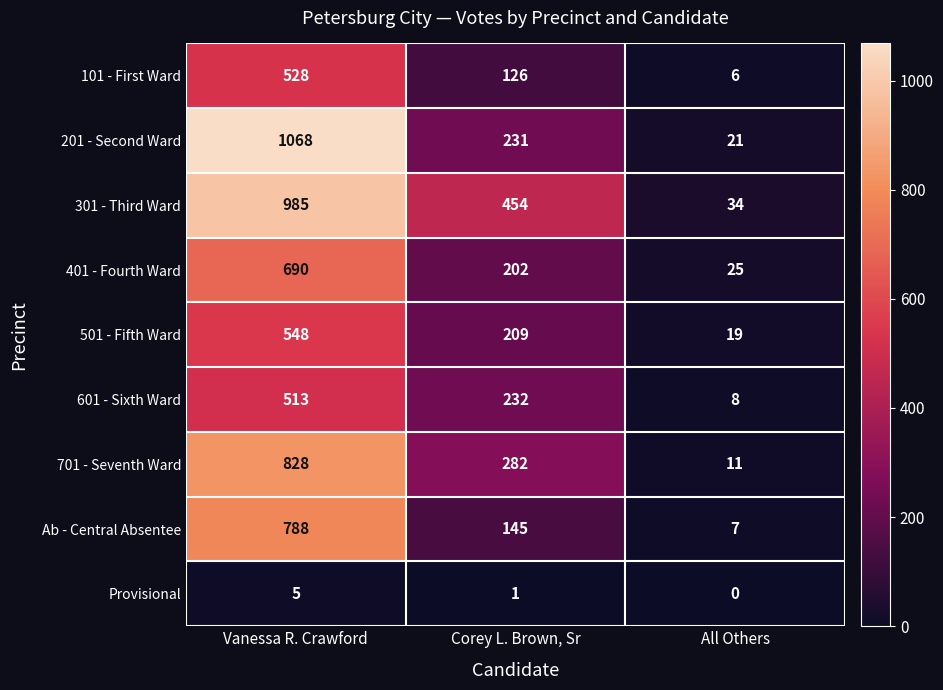

Which category has the lowest value across all series?

All Others